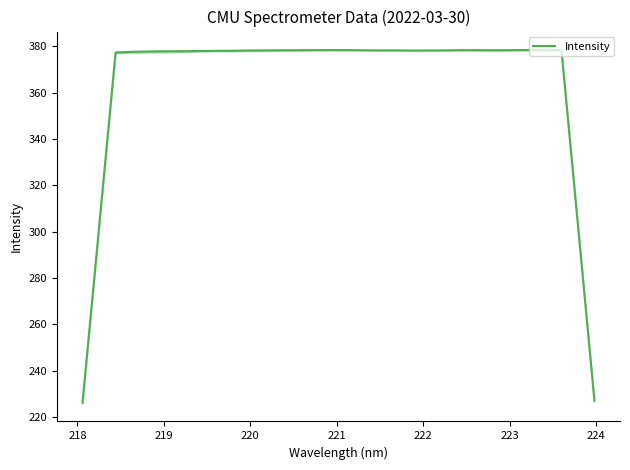

Count the number of categories in the chart.

32